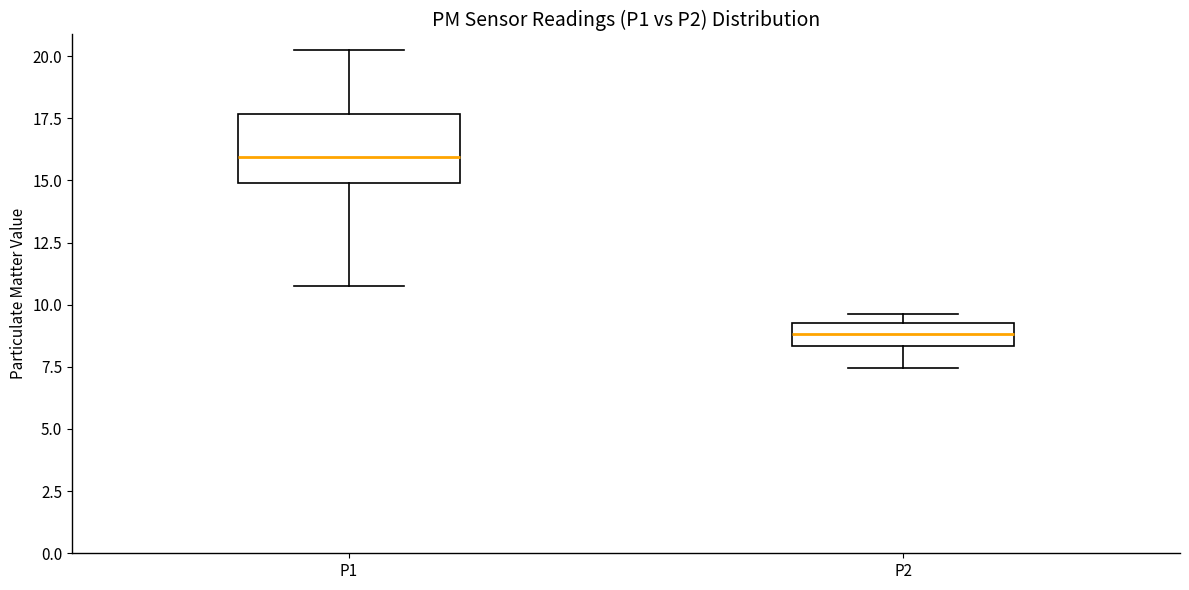

Reading left to right, transcribe this box plot: for each box, give where its median line is, the range the box spans, and where its two whiskers end, as read against the y-axis. The values are not printed on the chart, so give them approximately, as read against the axis.

P1: median 16.0, box 15.0 to 17.5, whiskers 11.0 to 20.0
P2: median 9.0, box 8.5 to 9.5, whiskers 7.5 to 9.5 (just above the box's upper edge)